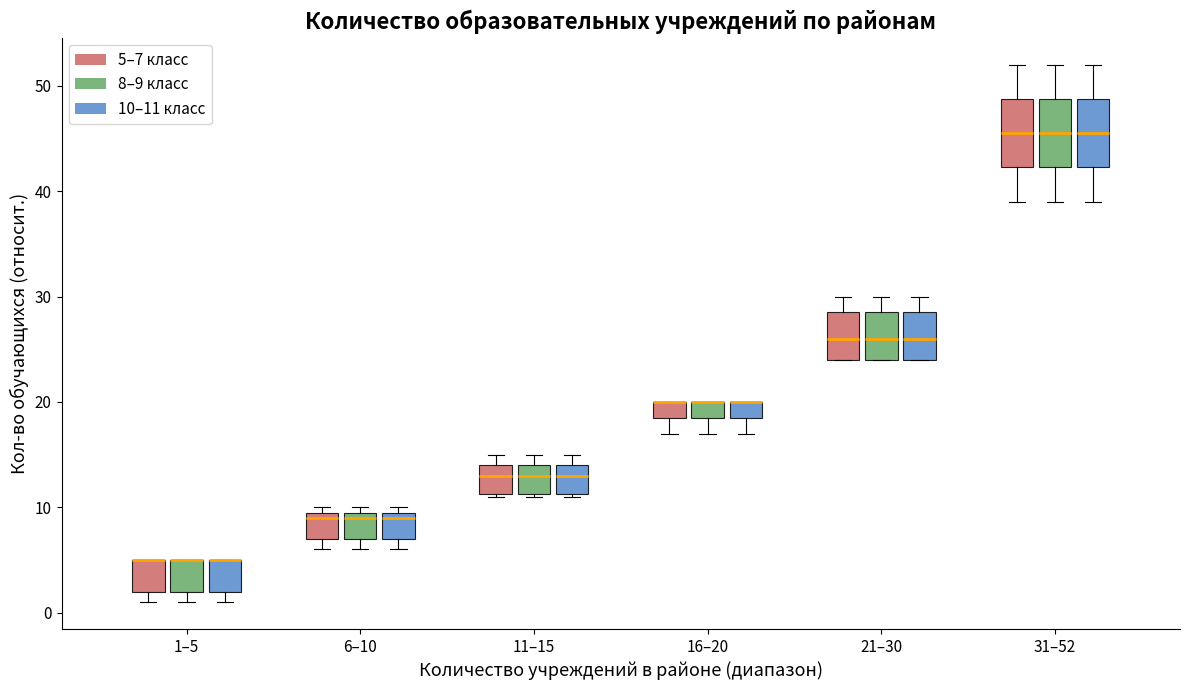

Where is the lower edge of the box for 16–20 (10–11 класс) on the y-axis? The values are not printed on the chart, so give them approximately, as read against the axis.

19